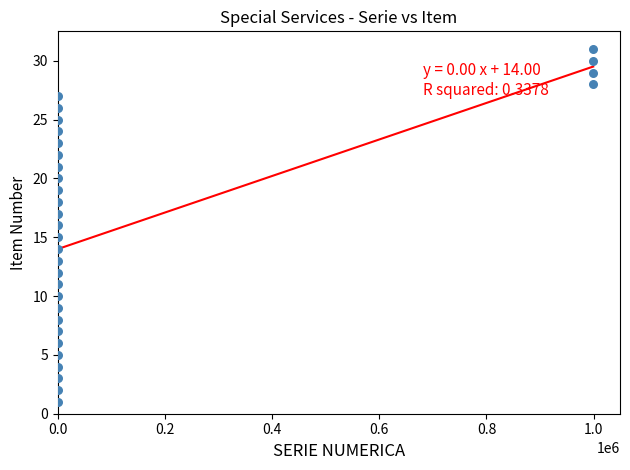

How many data points are displayed?

31